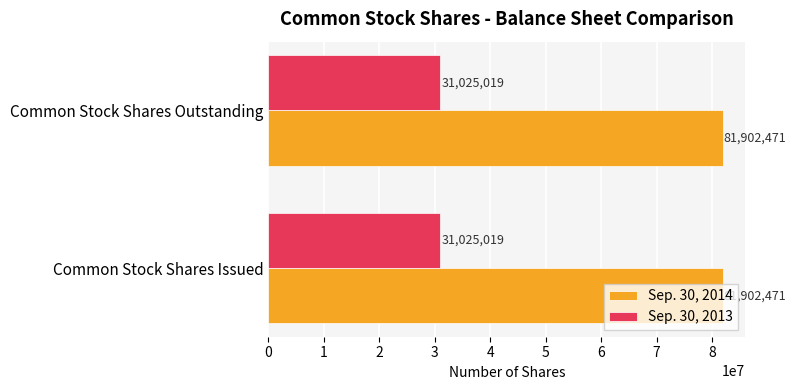

What is the lowest value of the Sep. 30, 2013 series?

31025019